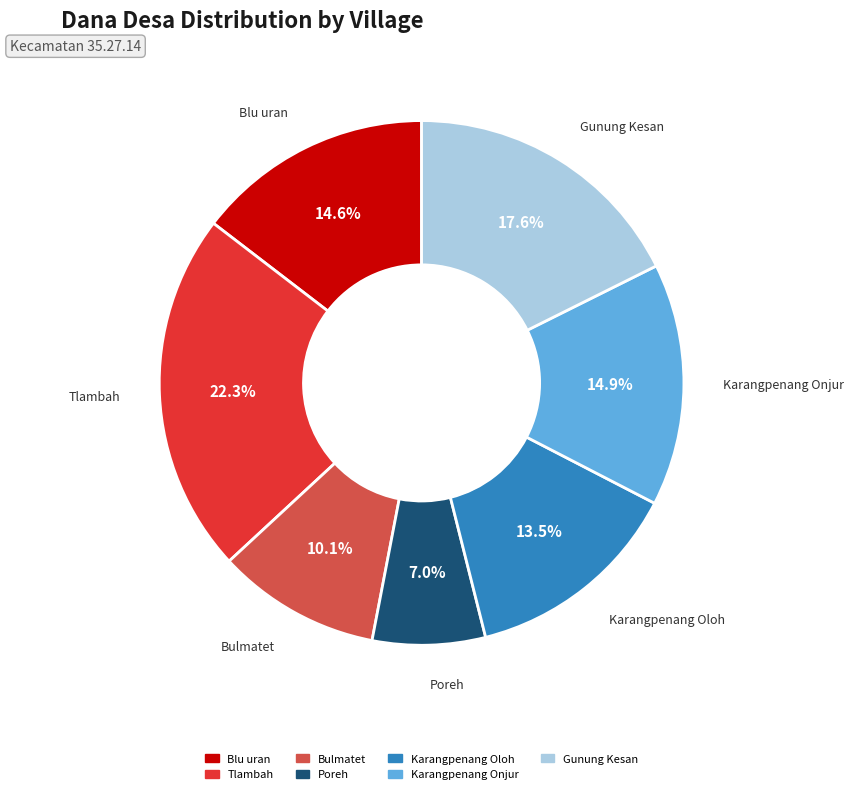

What percentage is NOT represented by Karangpenang Onjur?

85.1%